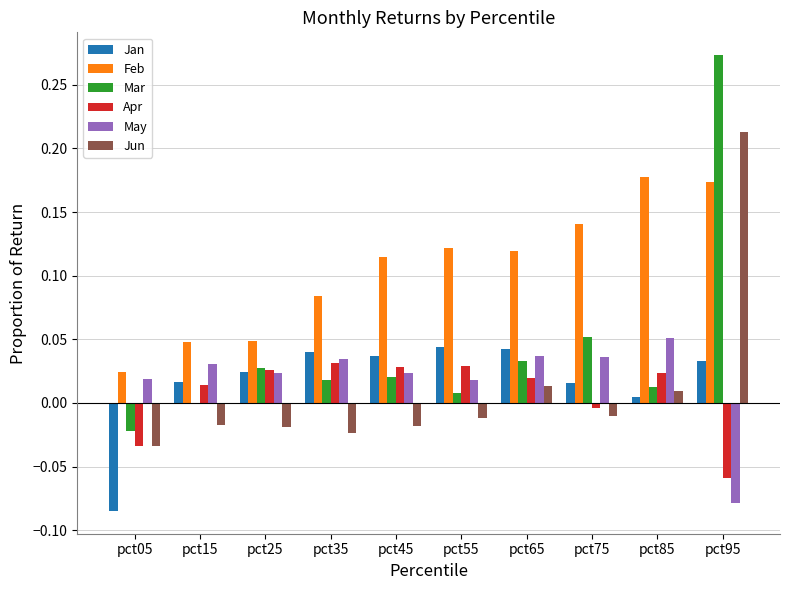

Which series has the largest total across all categories?

Feb